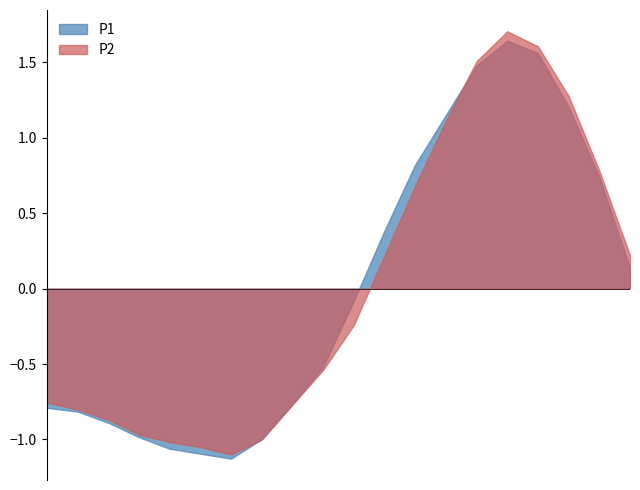

Which series has the largest range (max minus min)?

P2